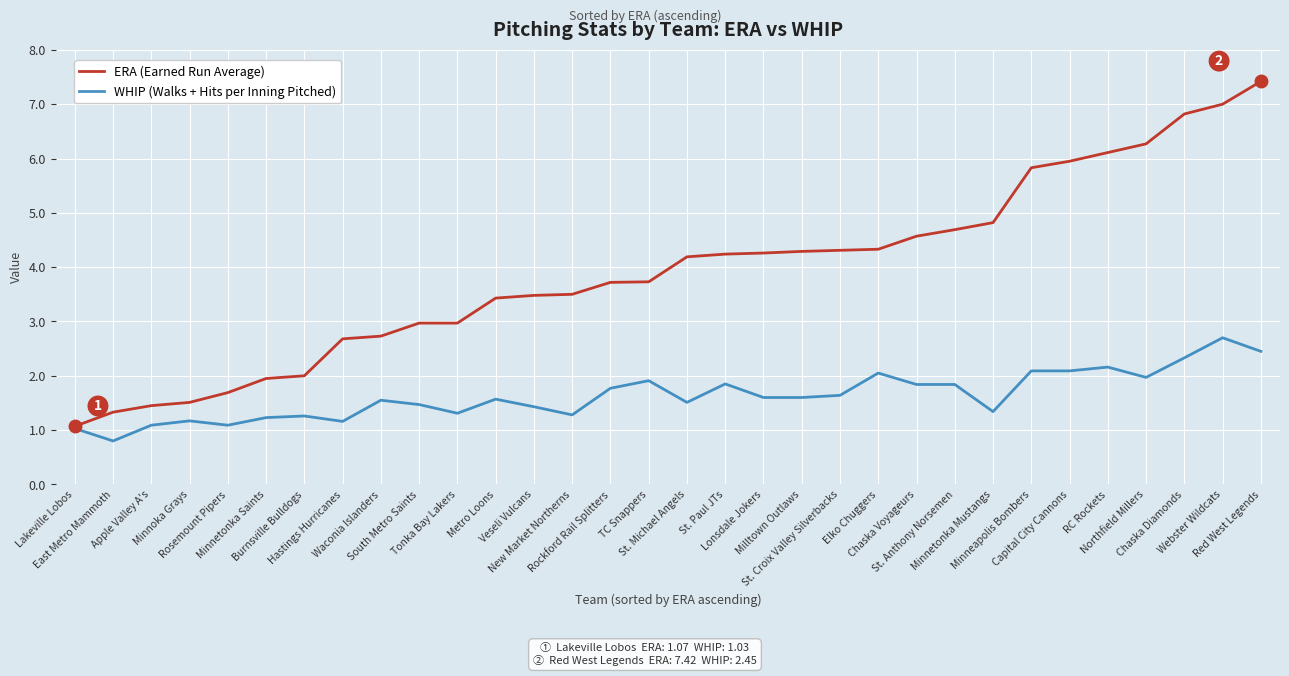

What are all the series names shown in the legend?

ERA (Earned Run Average), WHIP (Walks + Hits per Inning Pitched)